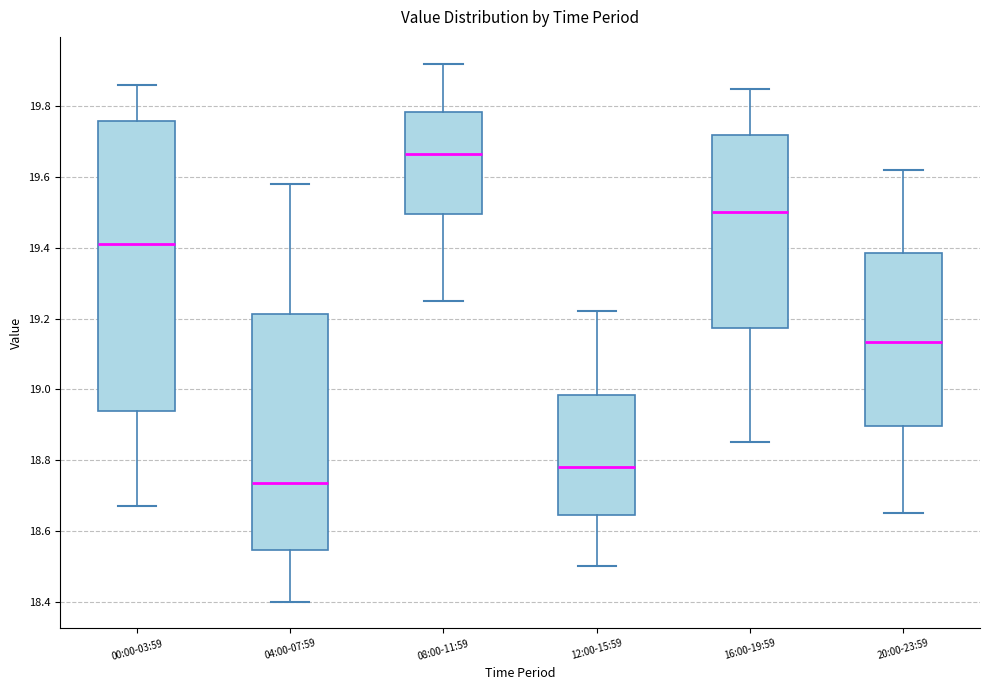

Where does the median line of the box for 20:00-23:59 sit on the y-axis? The values are not printed on the chart, so give them approximately, as read against the axis.

19.14